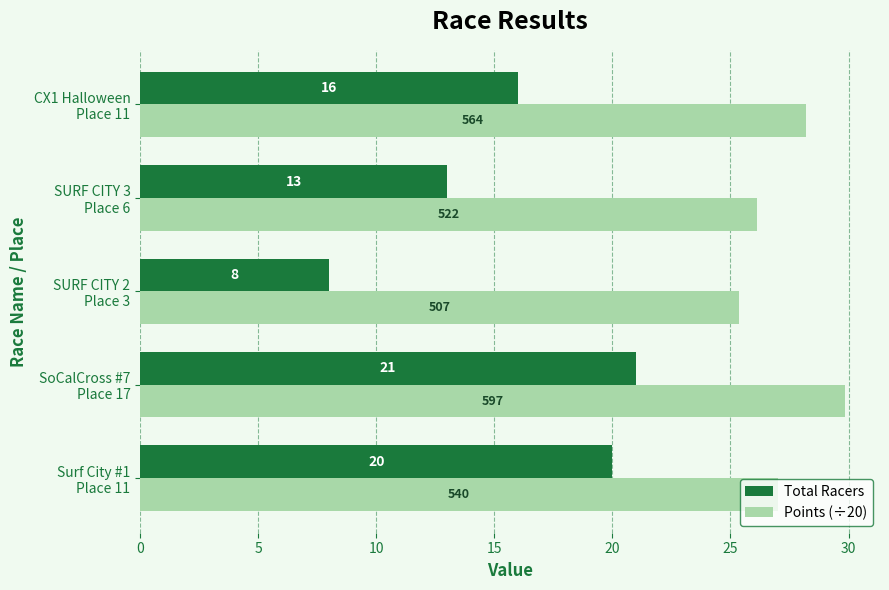

At how many categories does at least one series exceed 11?

5